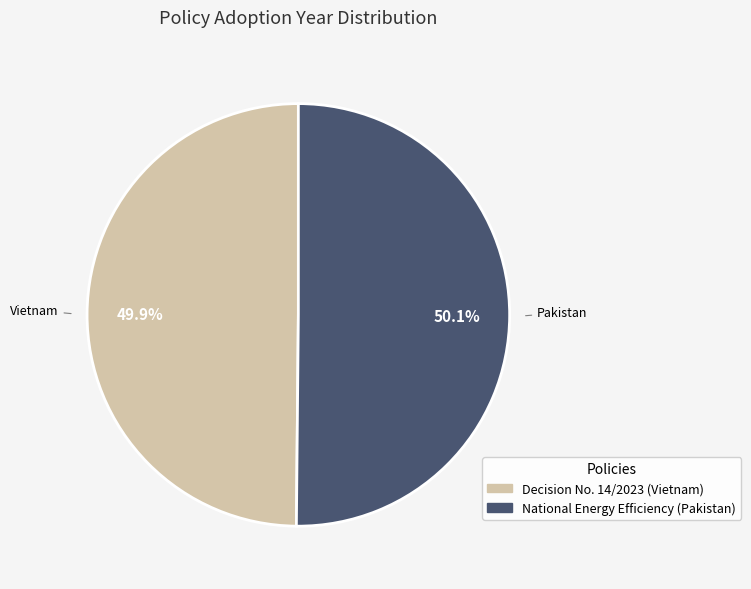

What is the ratio of the value at Decision No. 14/2023 (Vietnam) to the value at National Energy Efficiency (Pakistan)?

1.0